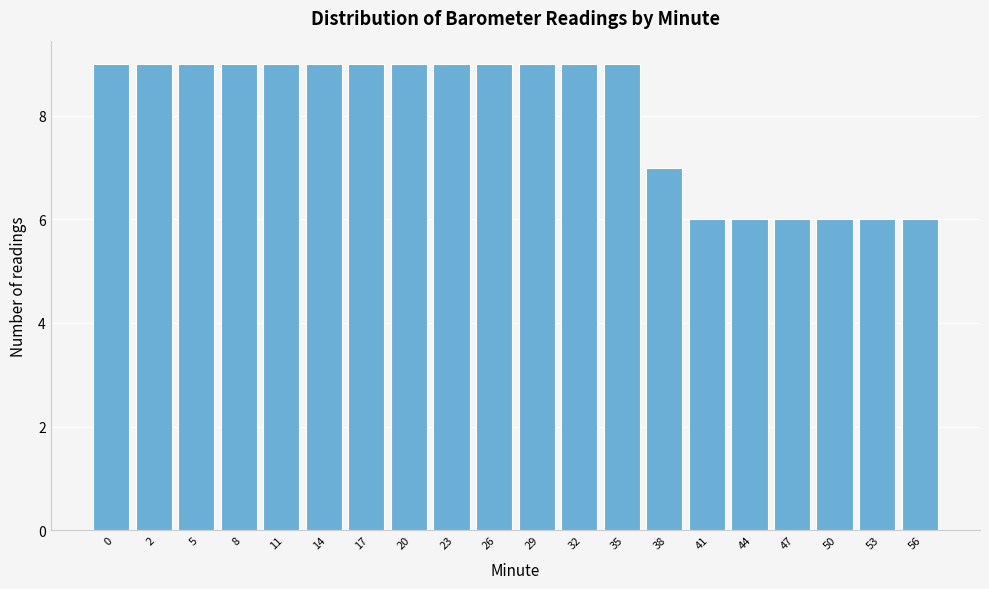

Reading right to left, transcribe all the data shown in this chart.

56=6	53=6	50=6	47=6	44=6	41=6	38=7	35=9	32=9	29=9	26=9	23=9	20=9	17=9	14=9	11=9	8=9	5=9	2=9	0=9